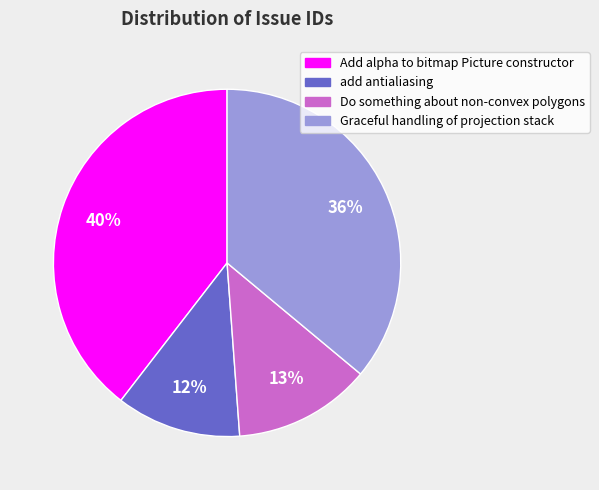

Which has a higher value, Do something about non-convex polygons or Add alpha to bitmap Picture constructor?

Add alpha to bitmap Picture constructor